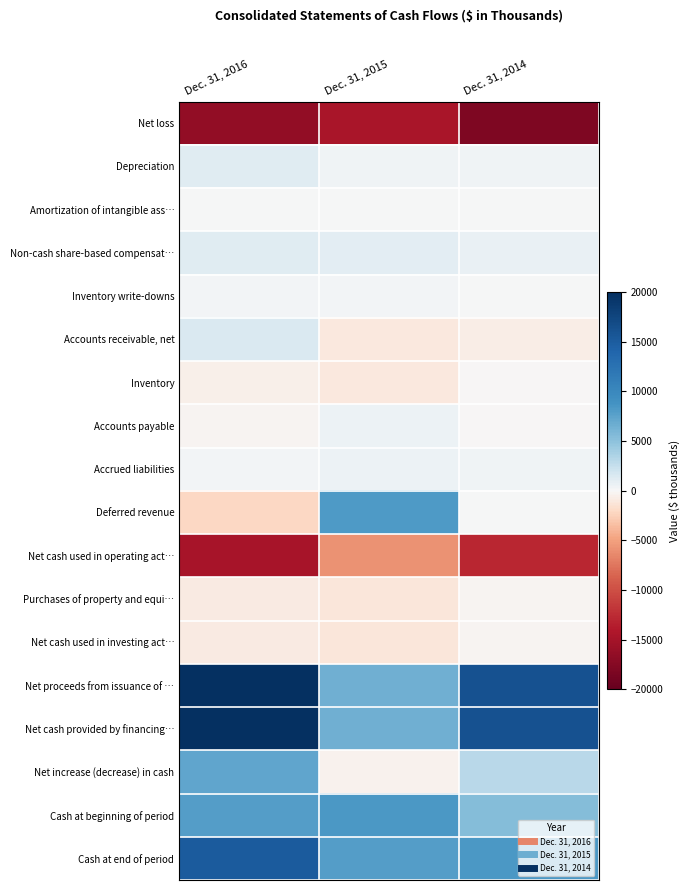

How many data points does each series have?

3